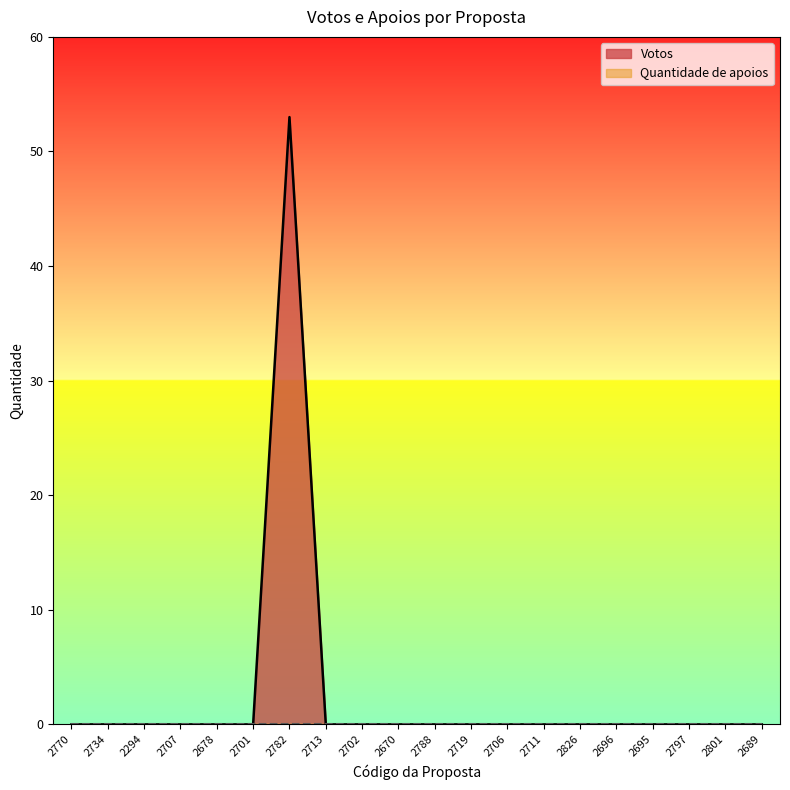

True or false: the data shows -33 at 2734.

False